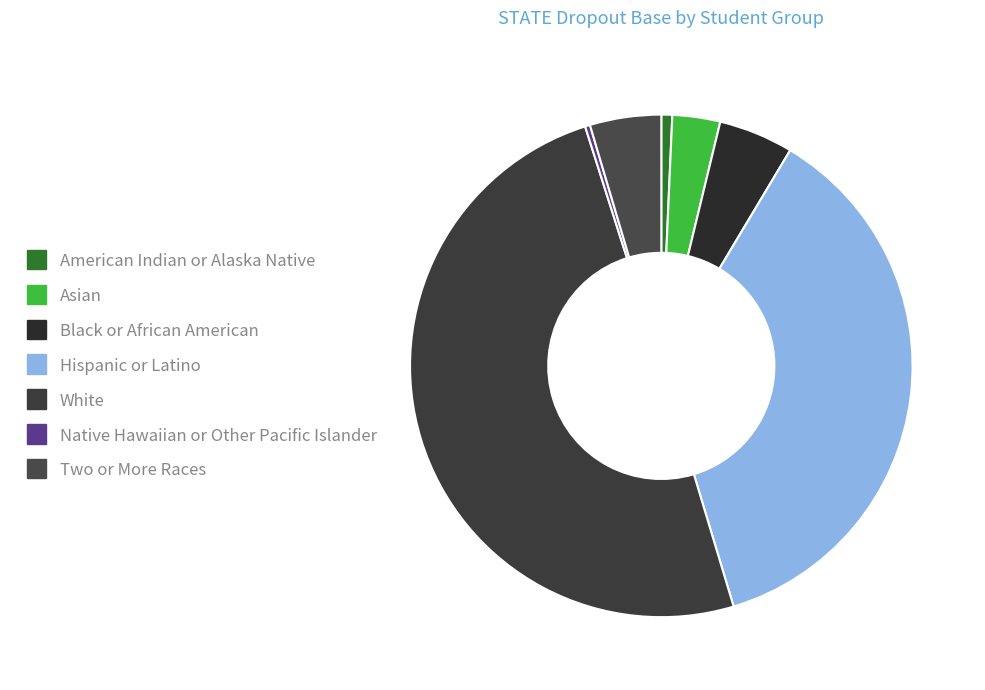

Count the number of slices in the pie.

7